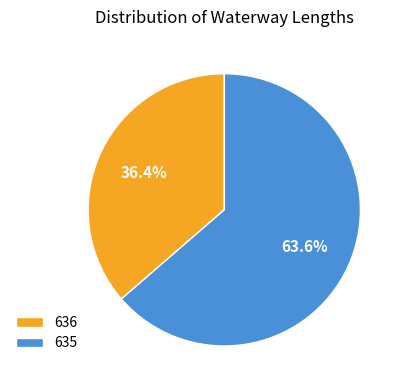

What portion of the pie excludes 635?

36.4%